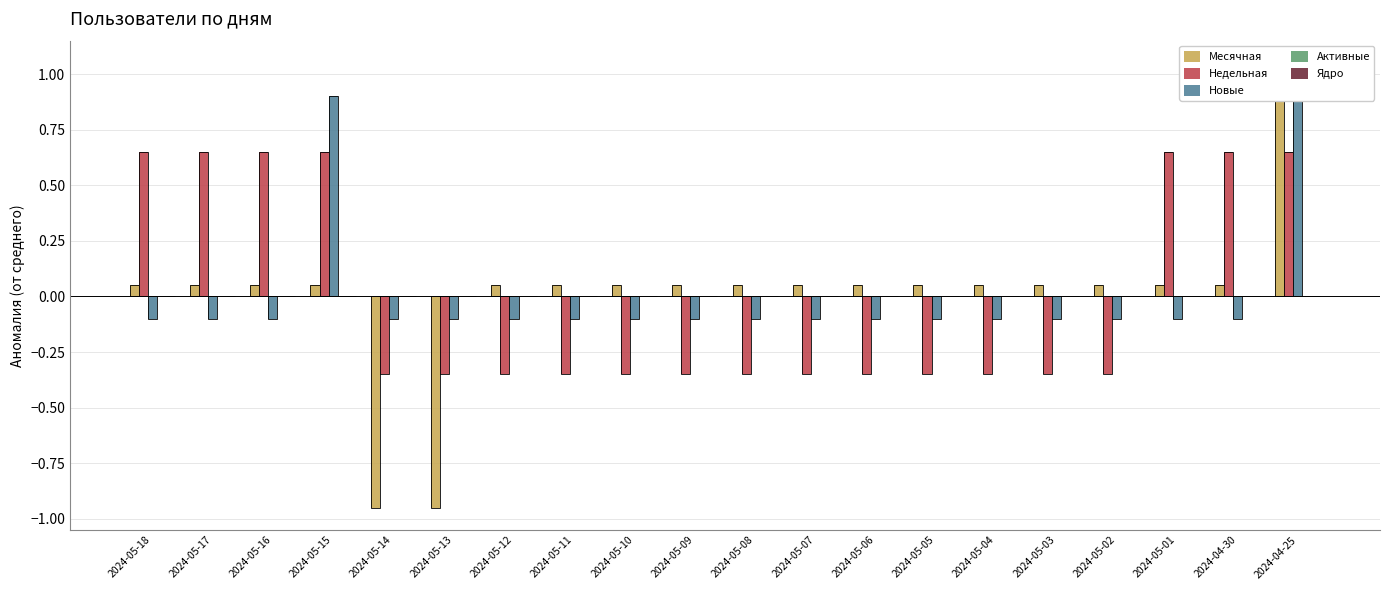

Rank the series at 2024-05-08 from highest to lowest value.

Месячная, Активные, Ядро, Новые, Недельная